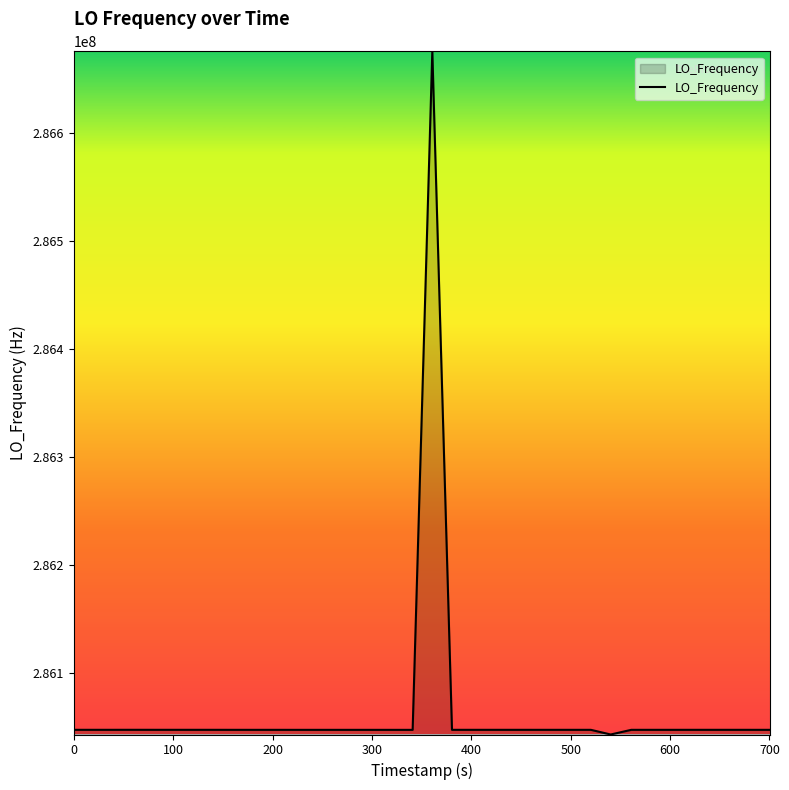

What is the greatest value displayed?

286676130.7